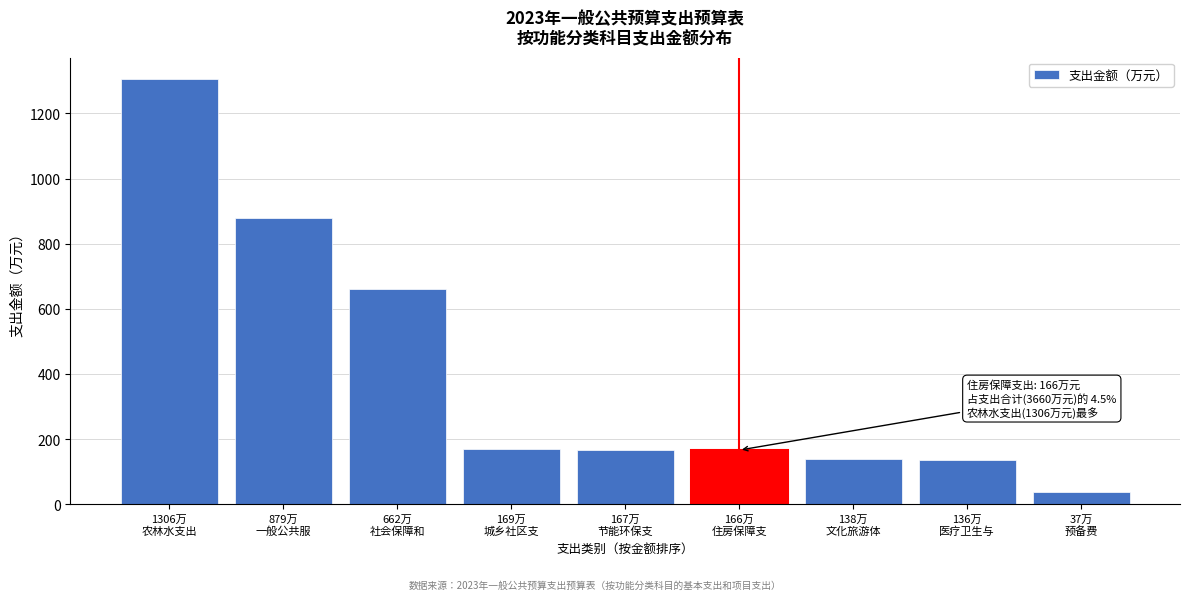

What is the maximum value shown in the chart?

1306